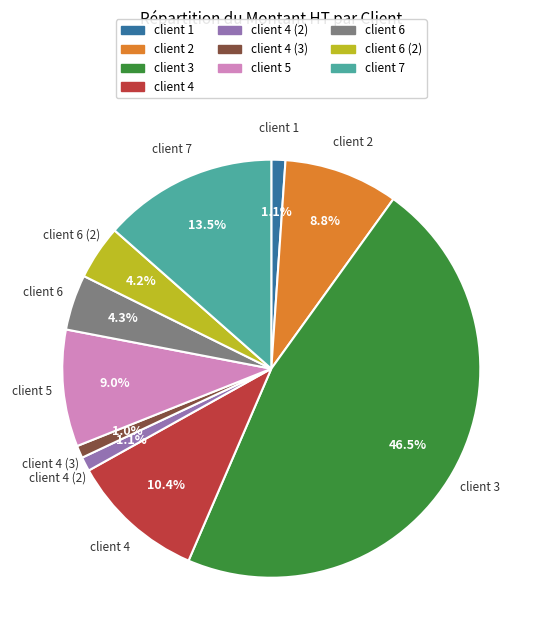

Is there any slice that represents more than half of the pie?

No